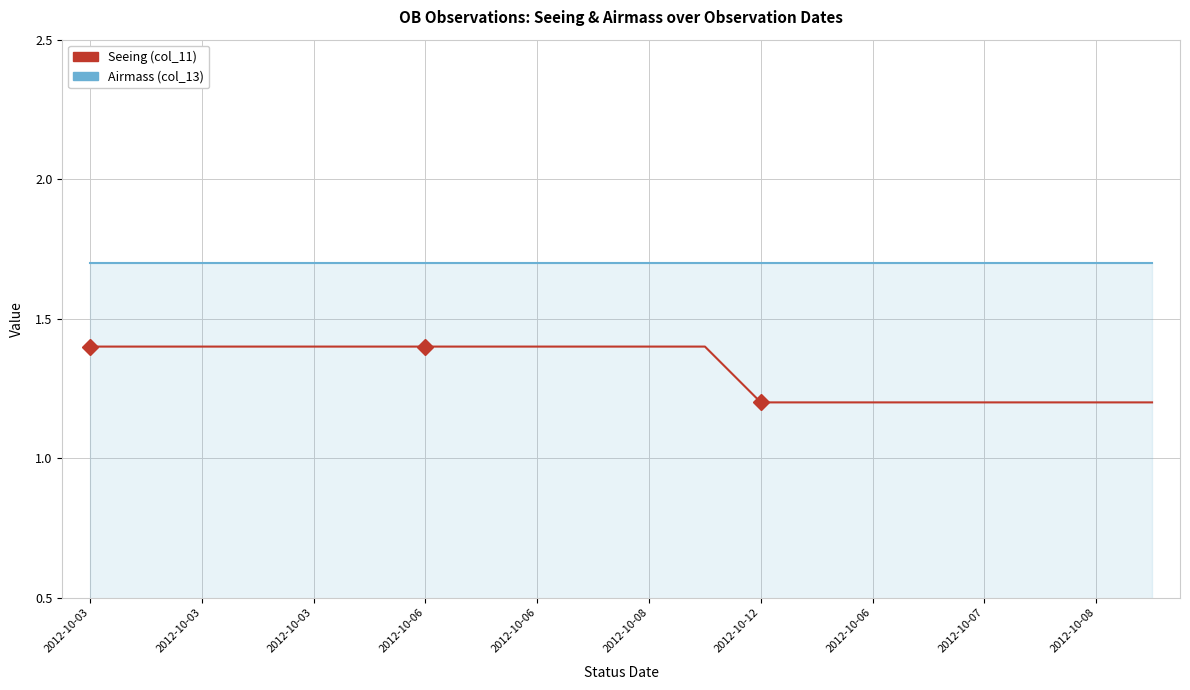

How many distinct data groups are displayed?

2